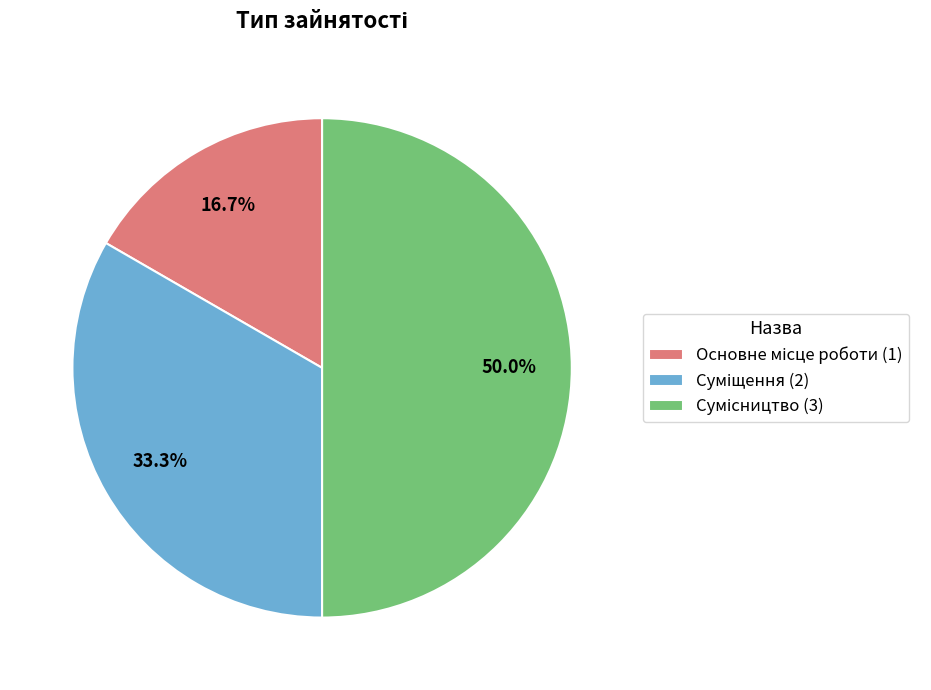

Count the number of slices in the pie.

3